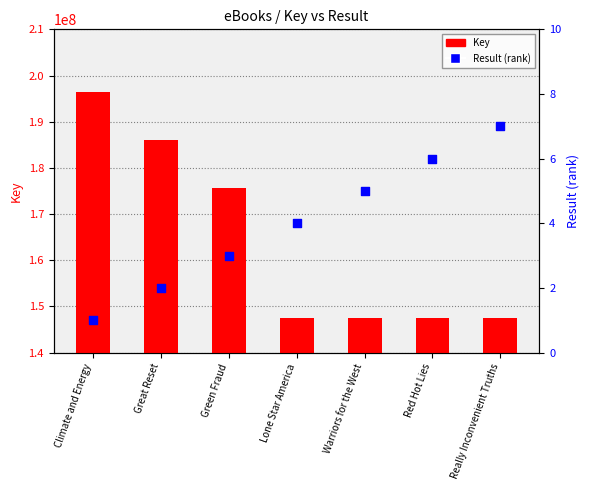

What is the total value across all series at Lone Star America?

147502540